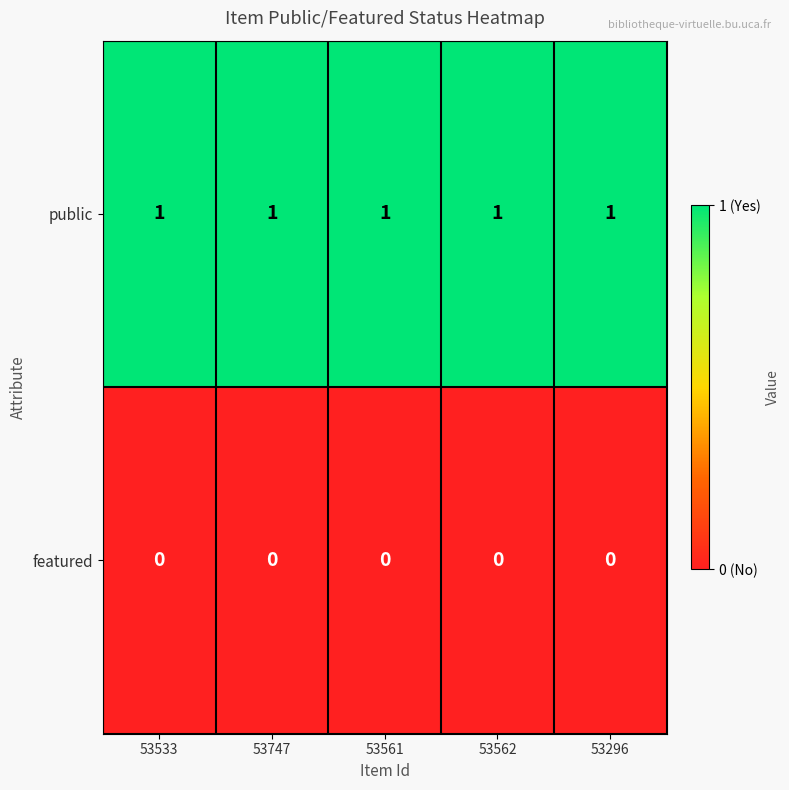

Is it true that public equals 1 at 53561?

True